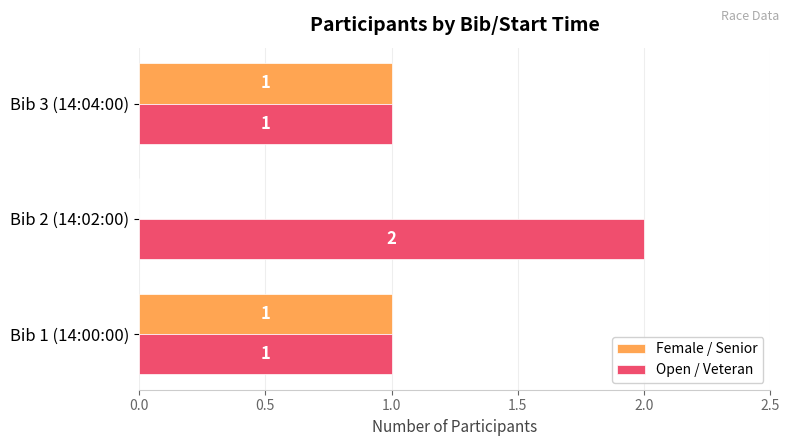

True or false: Female / Senior has a value of 1 at Bib 1 (14:00:00).

True